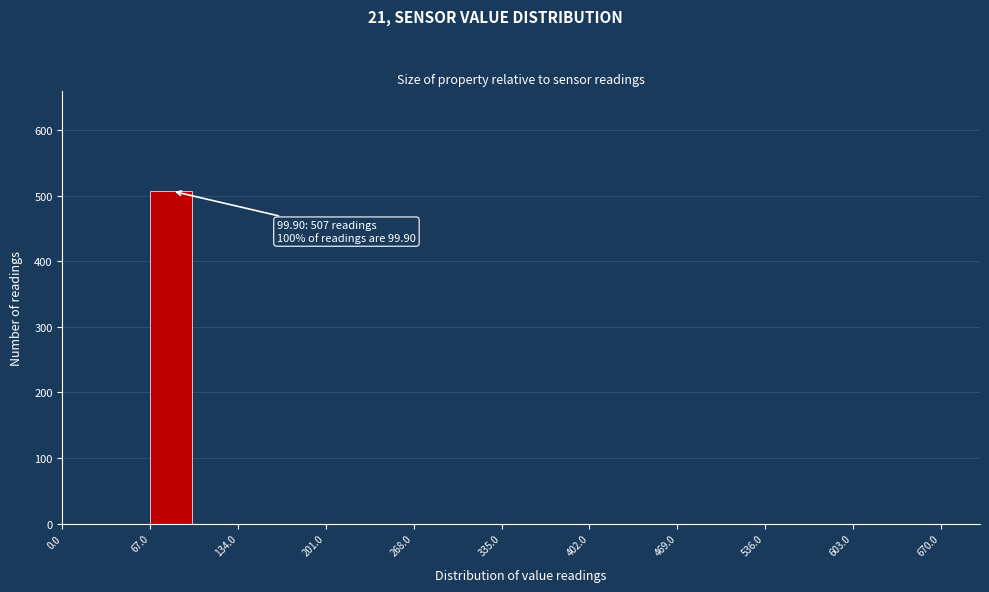

Read against the x-axis, roughly where is the centre of the tallest bar?

80